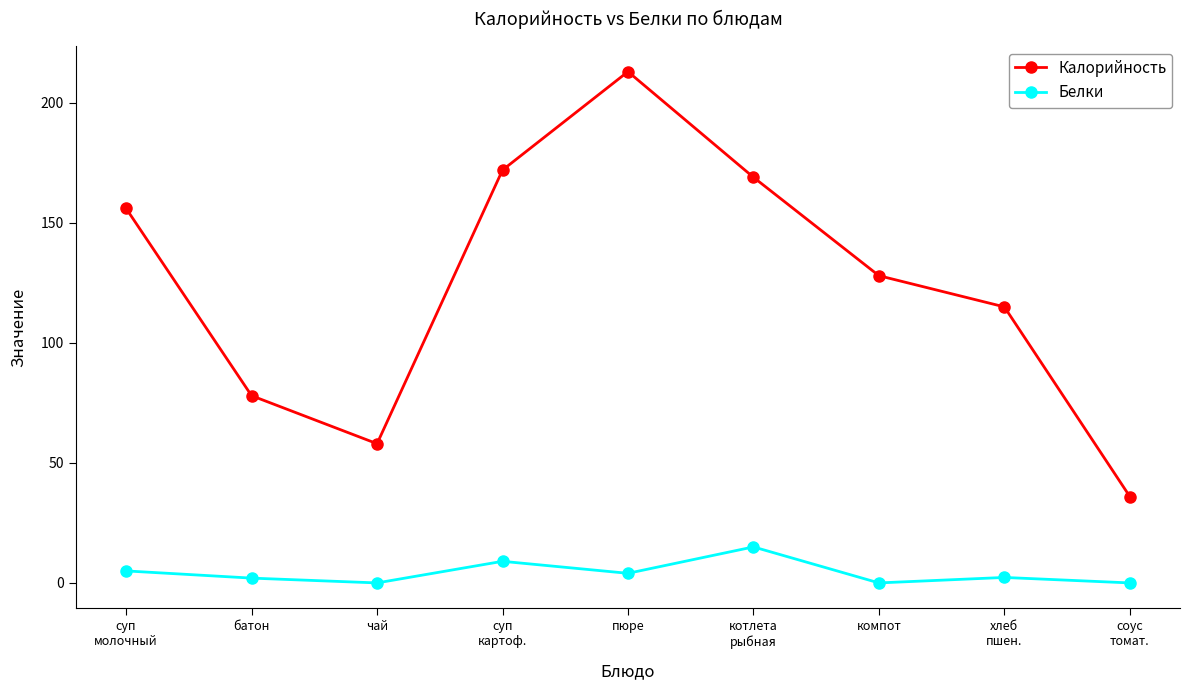

Which series has the widest spread of values?

Калорийность